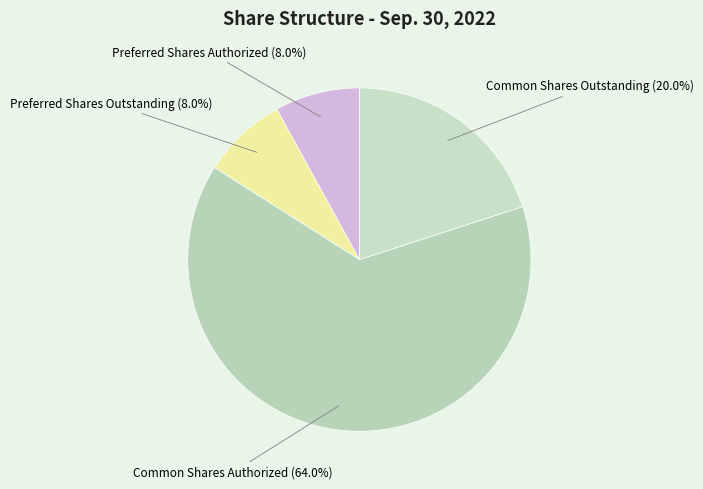

What percentage is the Preferred Shares Outstanding slice, to the nearest percent?

8%